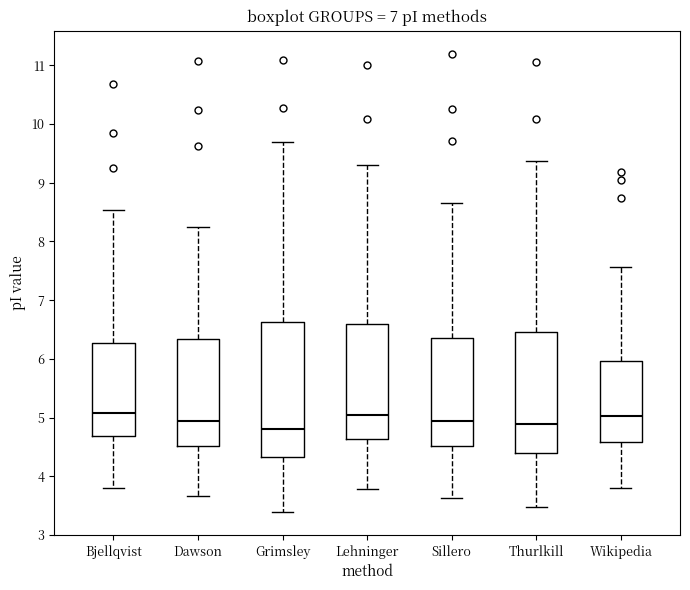

Reading left to right, read every box against the y-axis: the position of its median line, the range the box covers, and the ends of its whiskers. The values are not printed on the chart, so give them approximately, as read against the axis.

Bjellqvist: median 5.1, box 4.7 to 6.3, whiskers 3.8 to 8.5
Dawson: median 4.9, box 4.5 to 6.3, whiskers 3.7 to 8.2
Grimsley: median 4.8, box 4.3 to 6.6, whiskers 3.4 to 9.7
Lehninger: median 5.0, box 4.6 to 6.6, whiskers 3.8 to 9.3
Sillero: median 4.9, box 4.5 to 6.4, whiskers 3.6 to 8.7
Thurlkill: median 4.9, box 4.4 to 6.5, whiskers 3.5 to 9.4
Wikipedia: median 5.0, box 4.6 to 6.0, whiskers 3.8 to 7.6